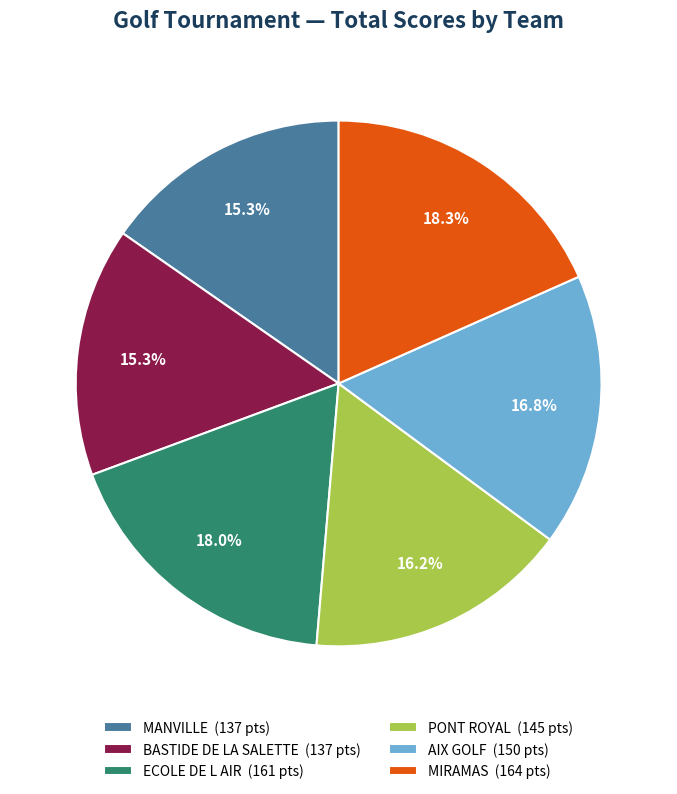

Is it true that ECOLE DE L AIR is 12% of the pie?

False